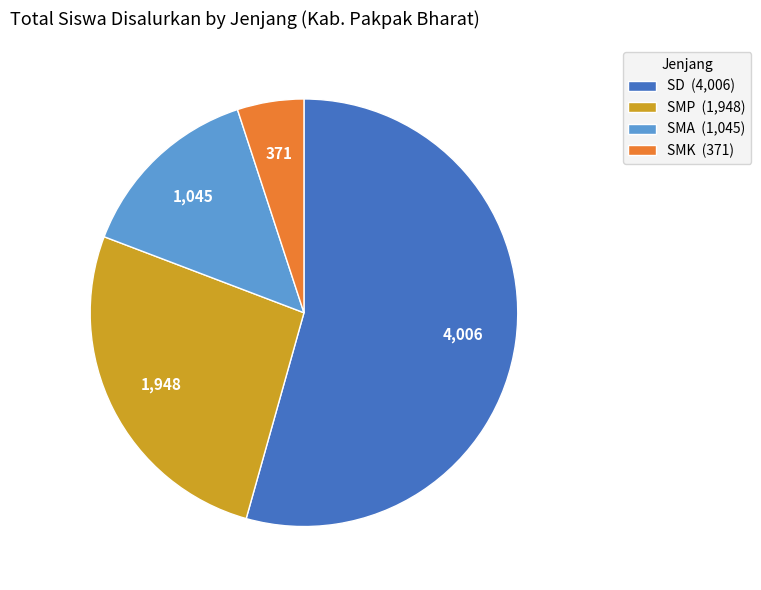

Rank the categories by value from highest to lowest.

SD (4,006), SMP (1,948), SMA (1,045), SMK (371)